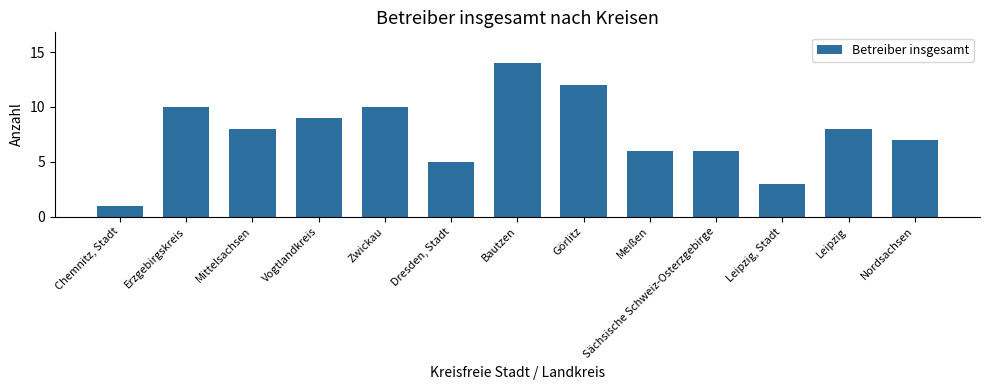

What is the value of the 1st bar from the left?

1